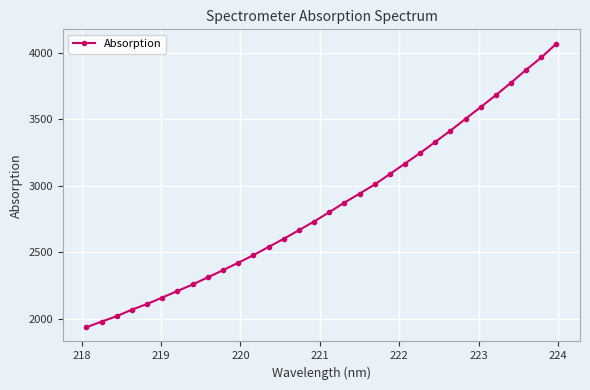

What is the sum of all values?

91181.5